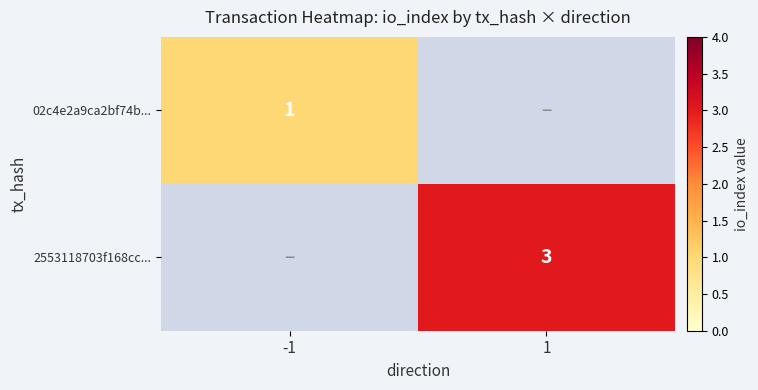

Is it true that 2553118703f168cc... equals 3 at 1?

True